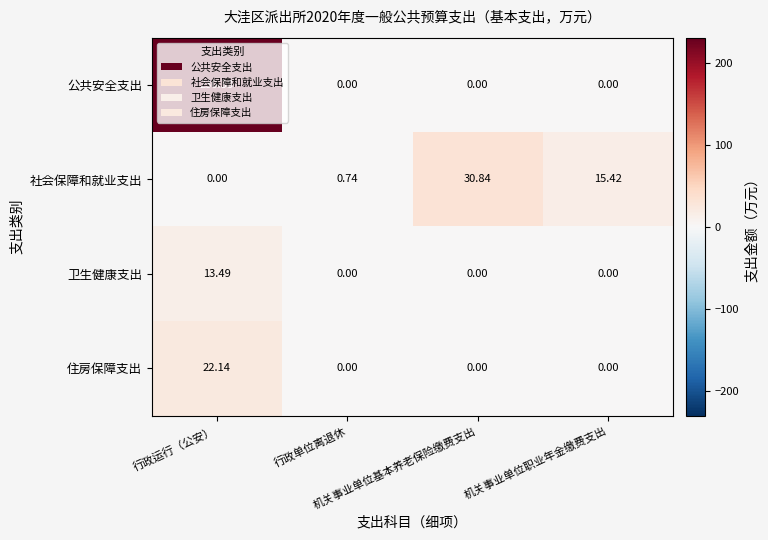

Which series has the widest spread of values?

公共安全支出